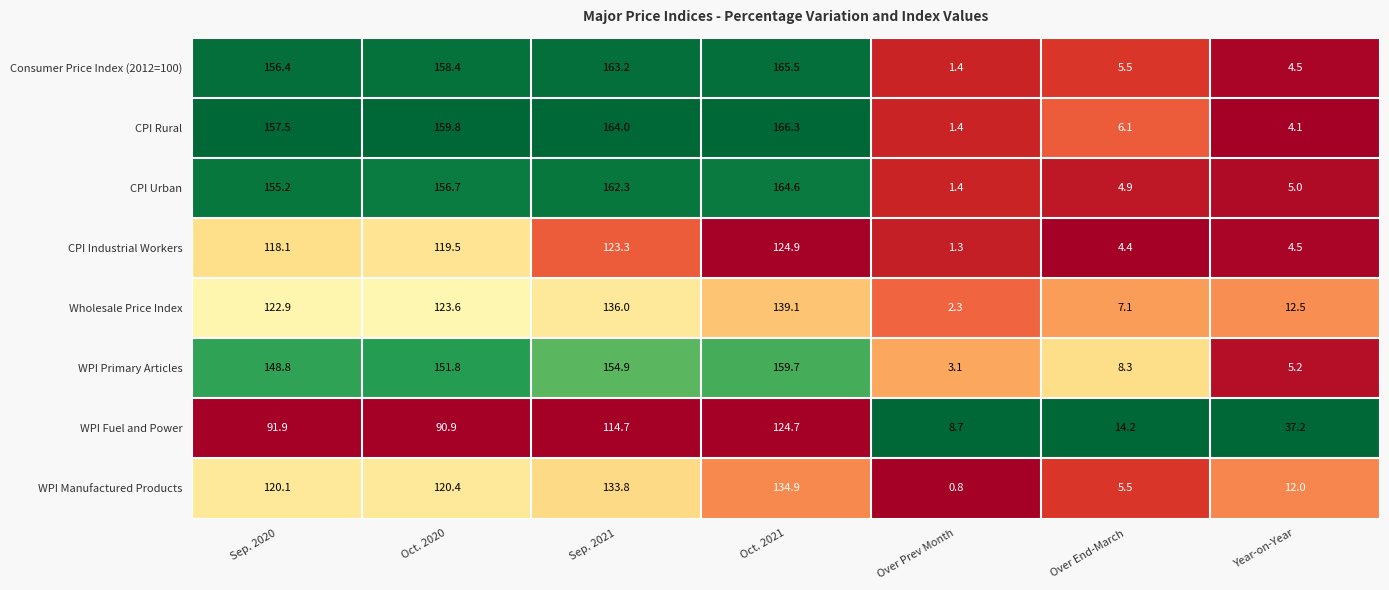

What is the greatest value displayed?

166.3